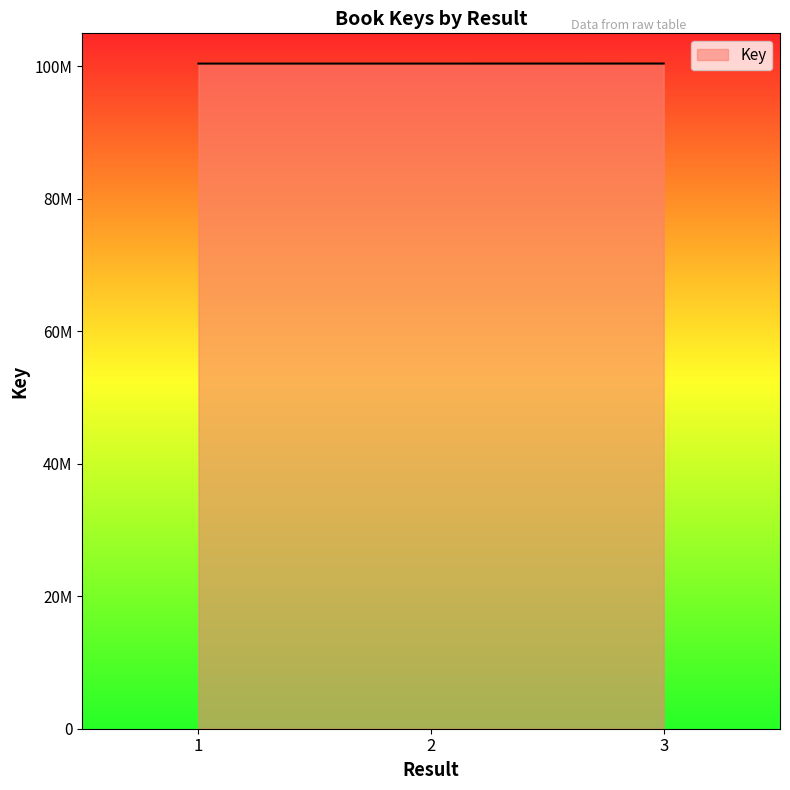

The value at 3 is 100436767. True or false?

True